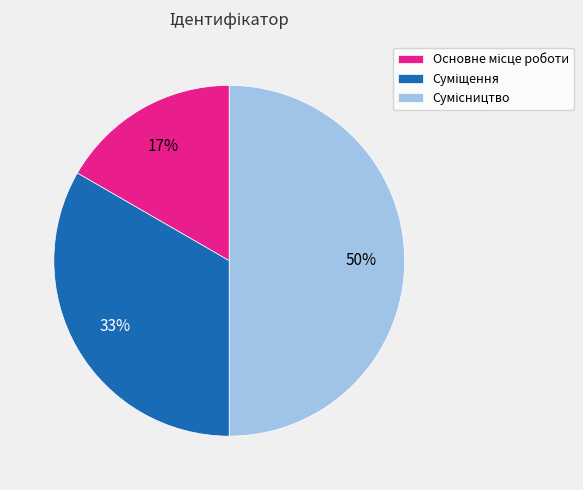

To the nearest percent, what is the difference between the largest and smallest slice percentages?

33%